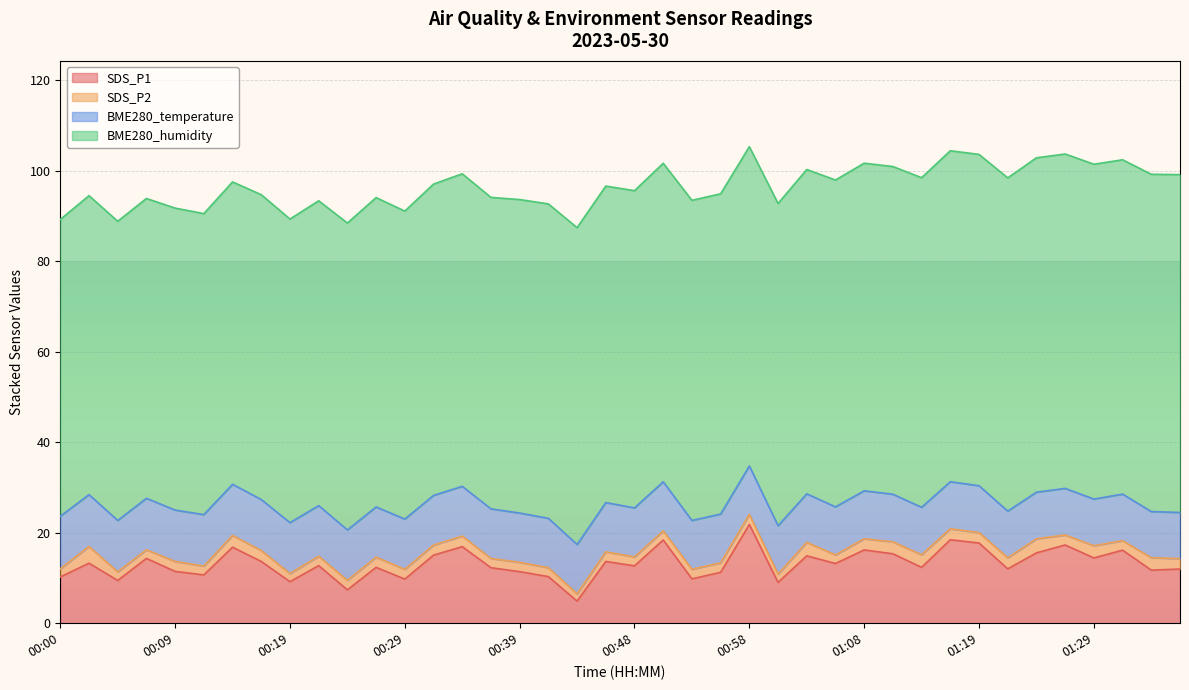

How many data points in SDS_P2 are above 2?

29